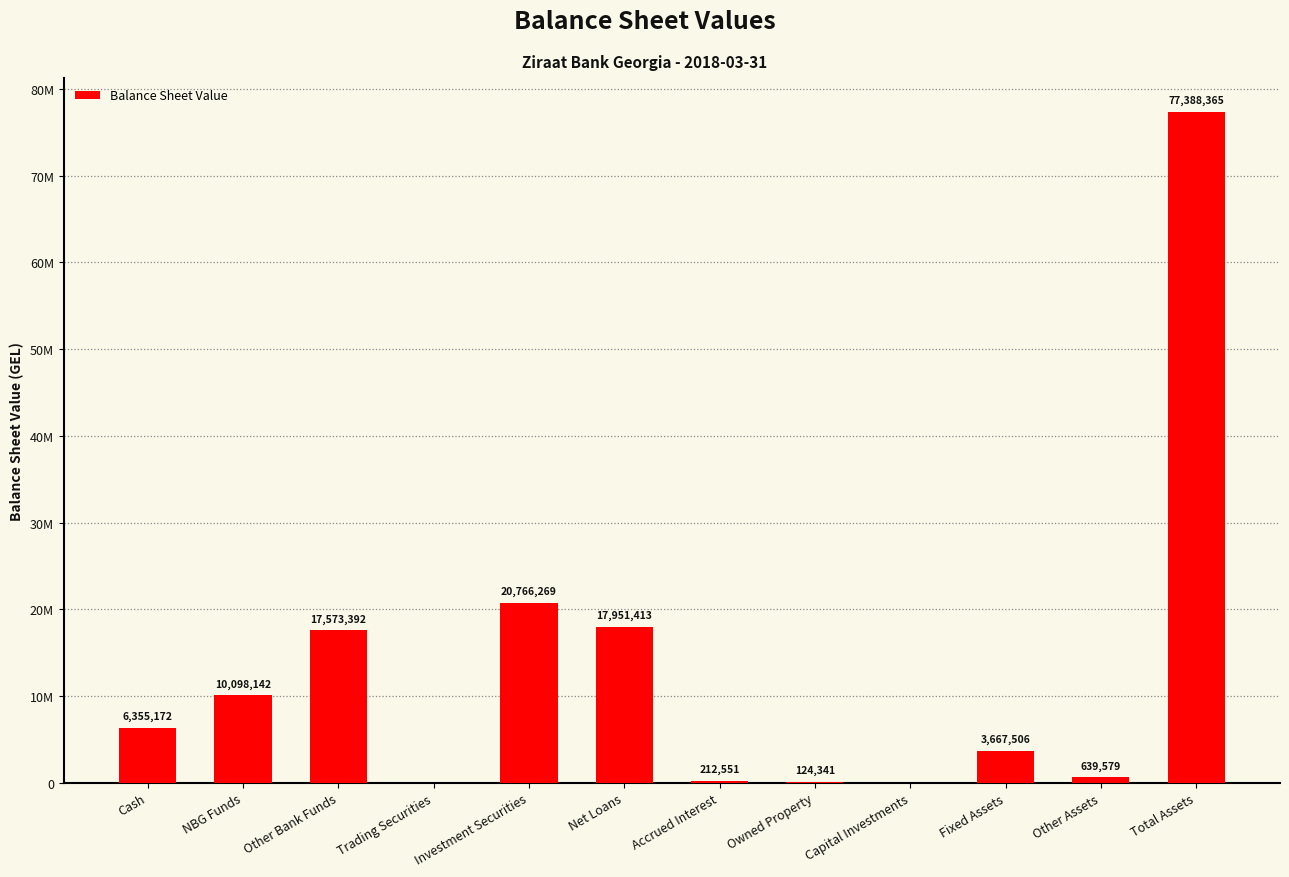

Which has a higher value, Other Bank Funds or Cash?

Other Bank Funds